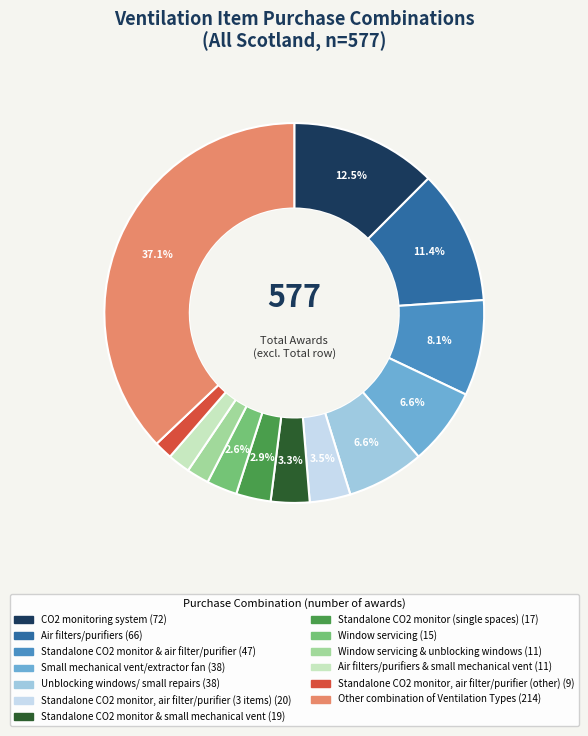

Is there a majority slice in this chart?

No